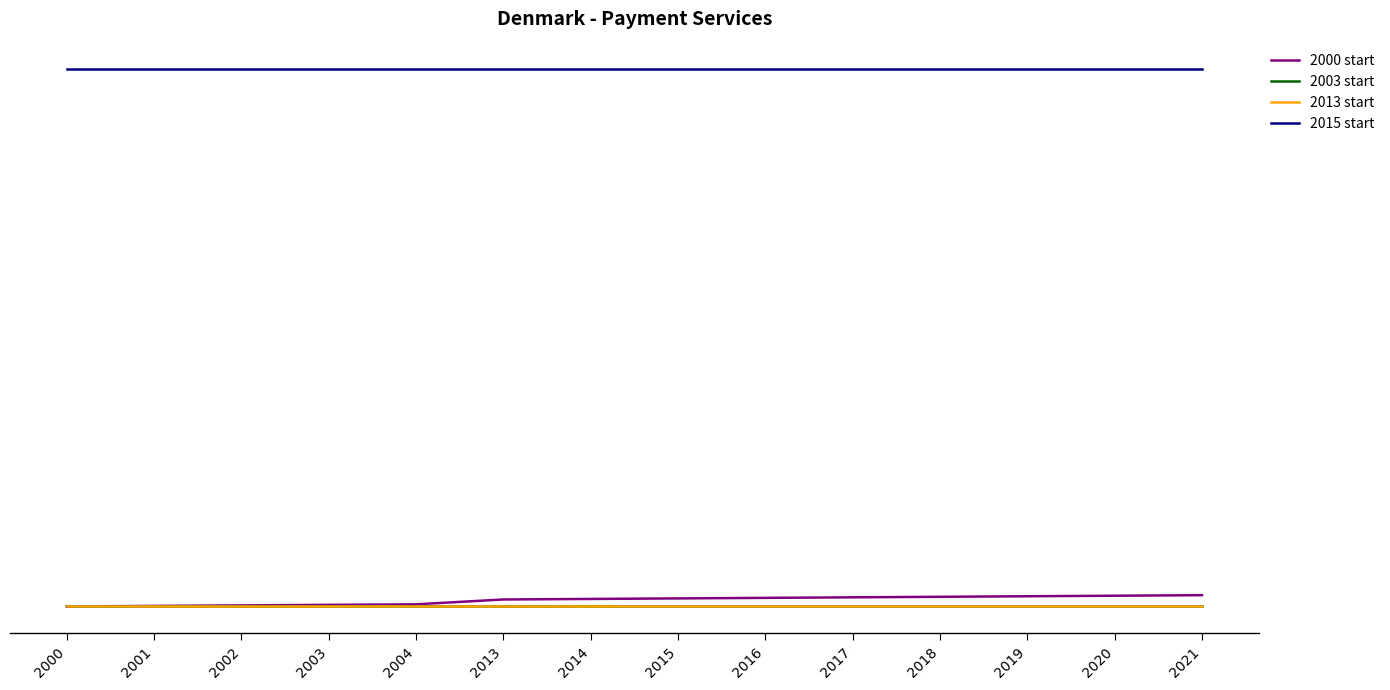

What is the total value across all series at 2002?

450.1